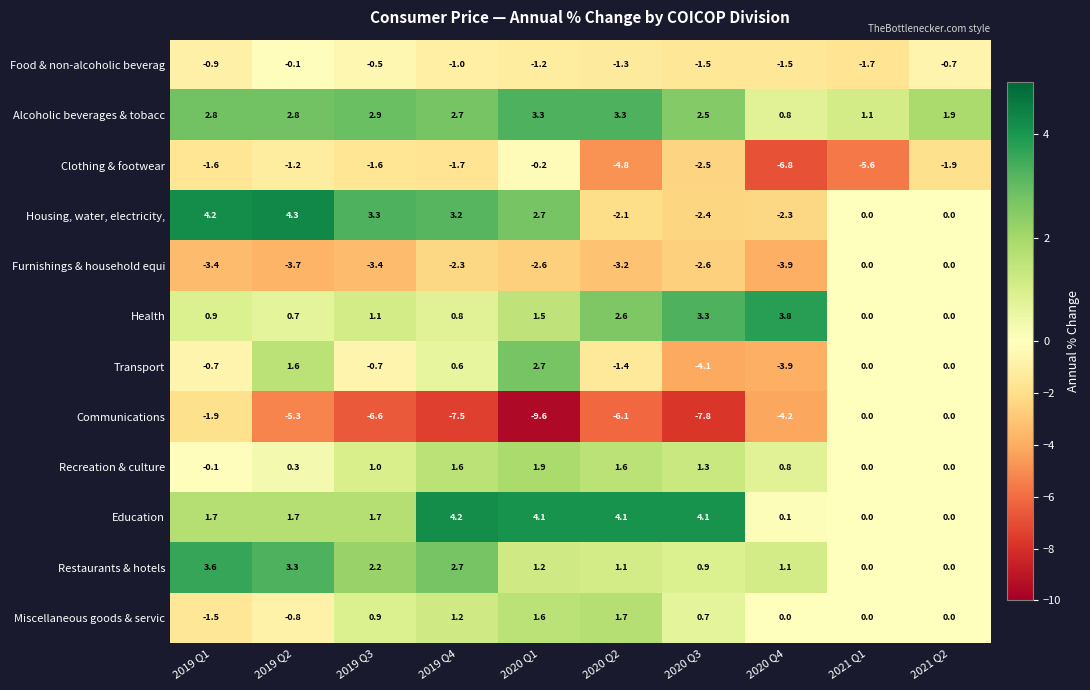

Is it true that Recreation & culture equals 0.3 at 2019 Q2?

True